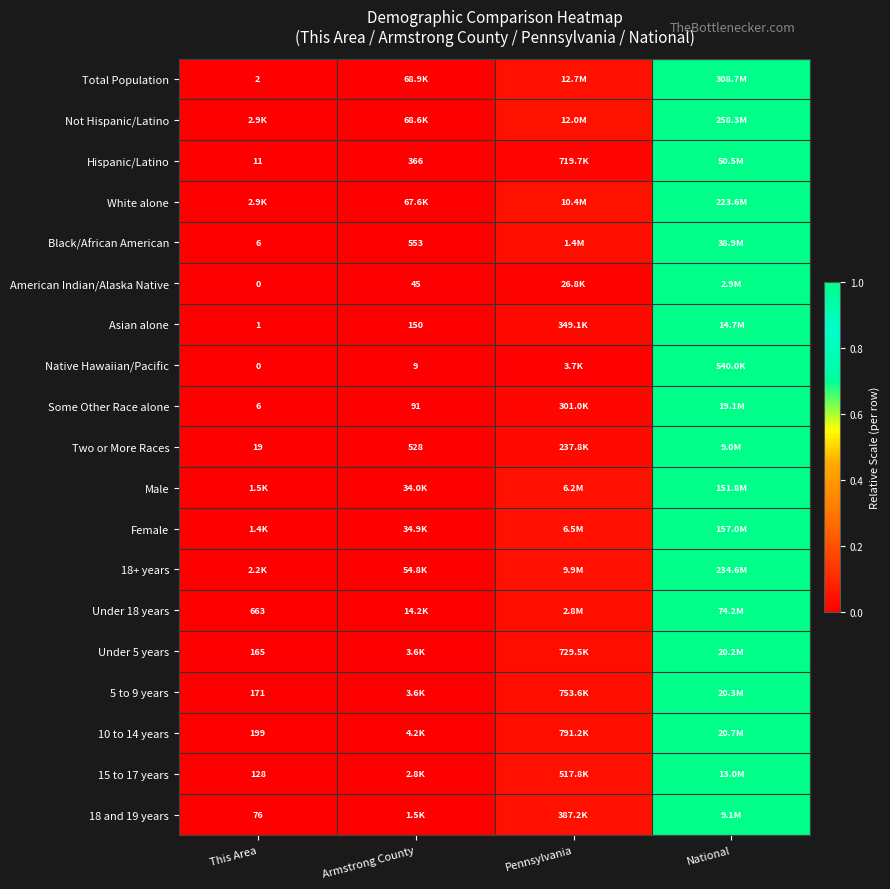

What is the sum of the Hispanic/Latino values at National and Armstrong County?

1.0